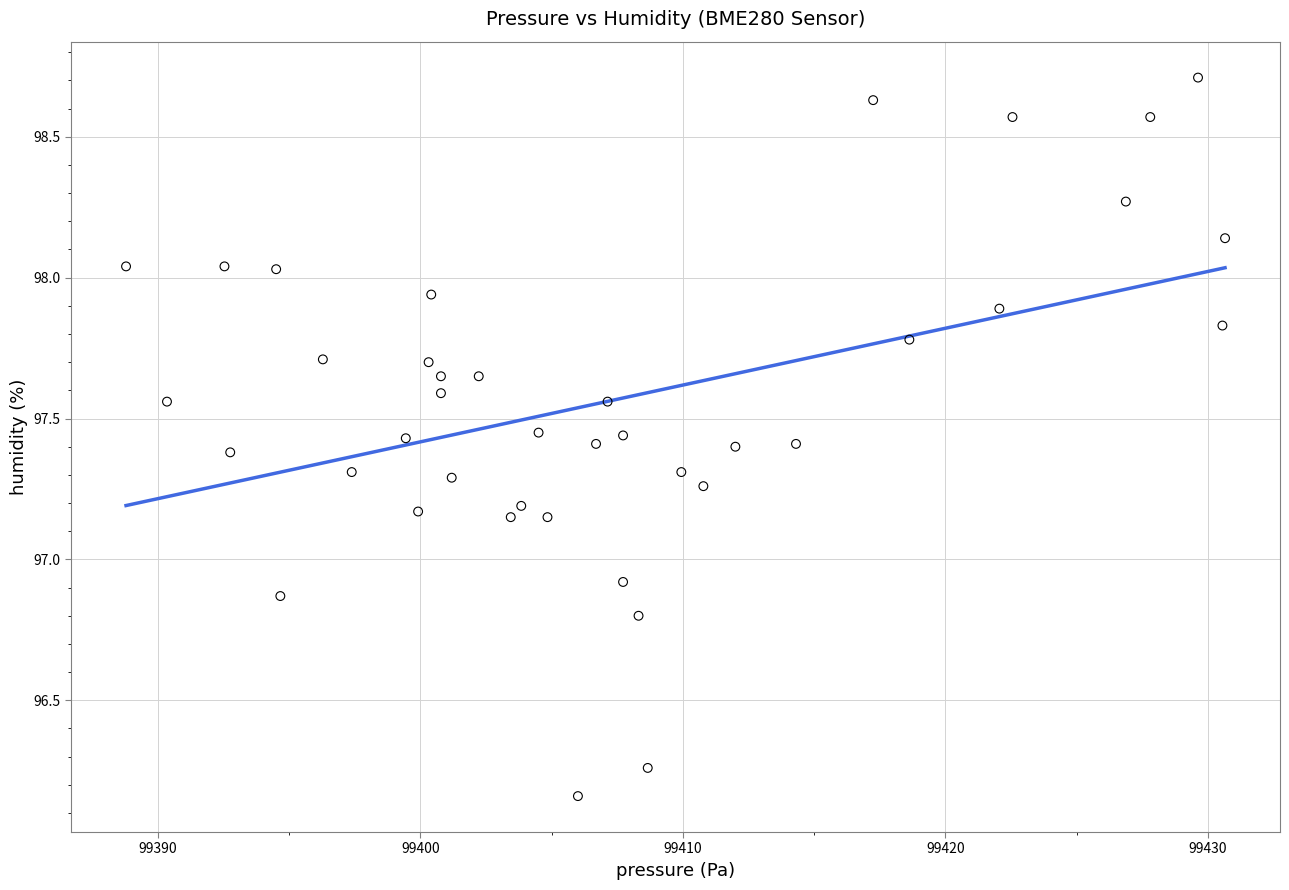

What is the range of X values (max minus min)?

41.9